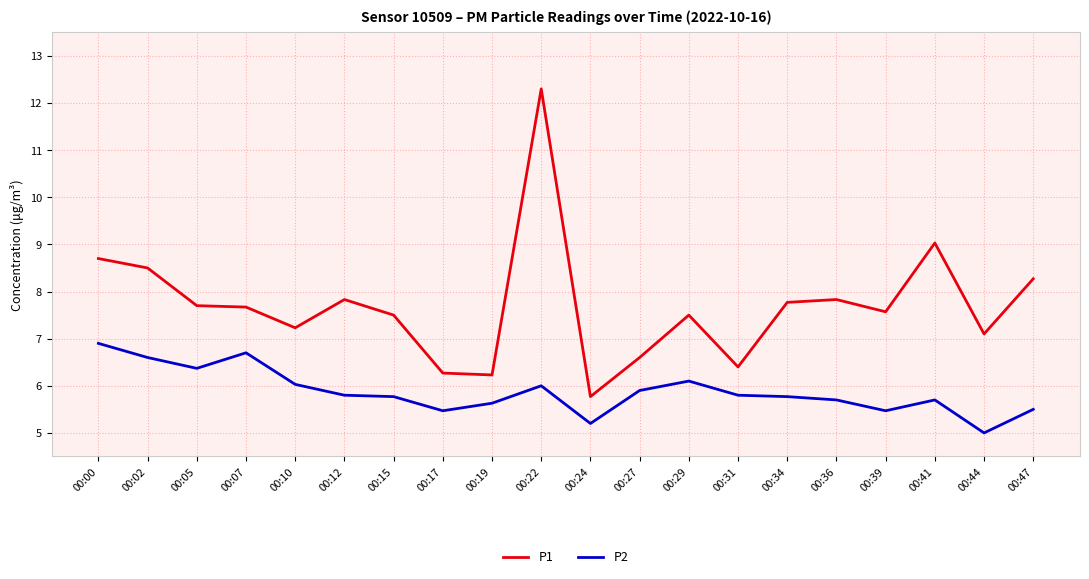

How many distinct data groups are displayed?

2